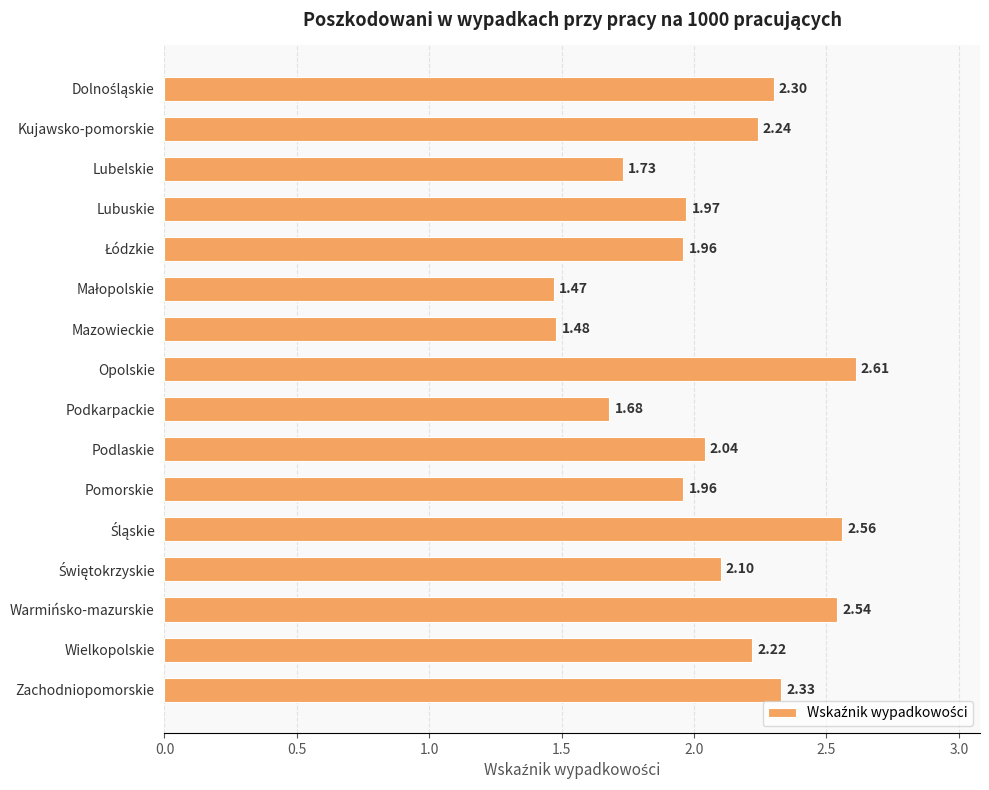

At which category does the chart reach its peak across all series?

Opolskie